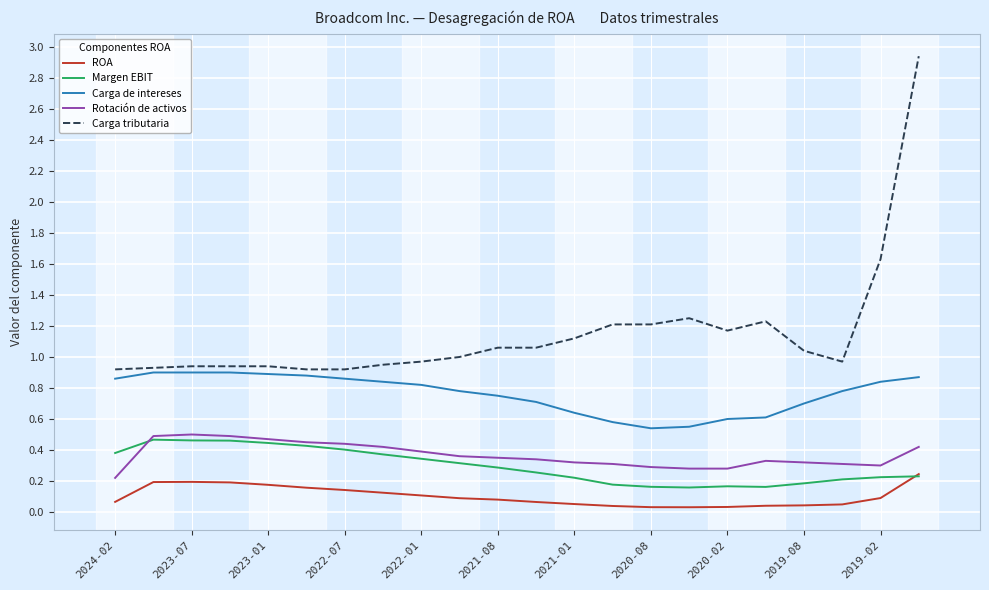

True or false: ROA and Rotación de activos cross at least once.

False